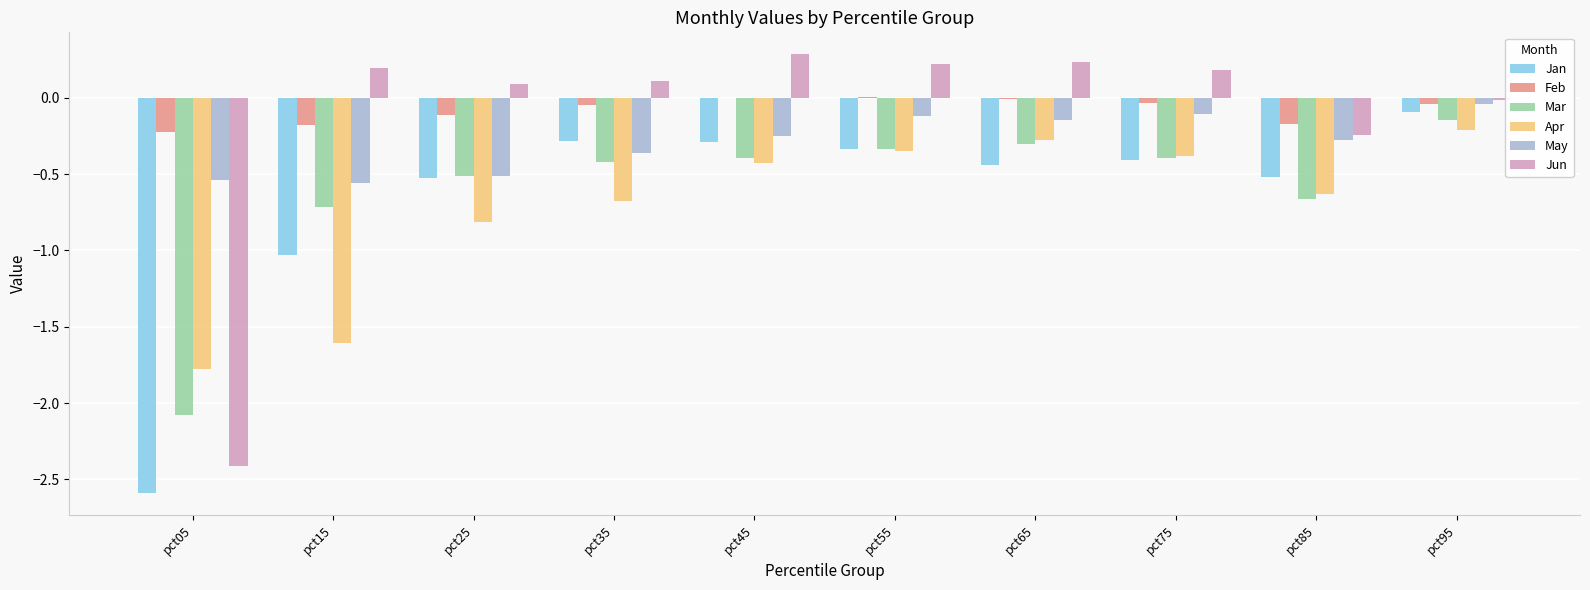

Which series changed the most between pct05 and pct55?

Jun